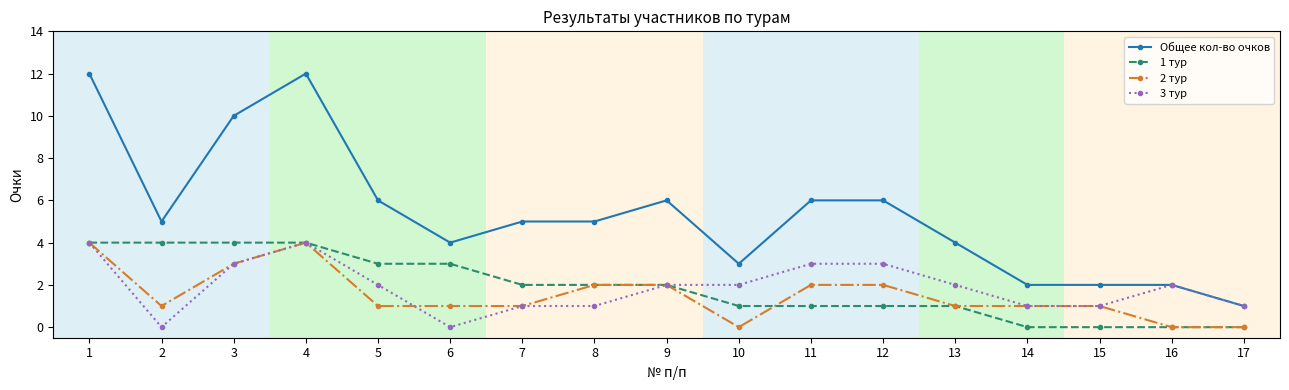

What are all the series names shown in the legend?

Общее кол-во очков, 1 тур, 2 тур, 3 тур